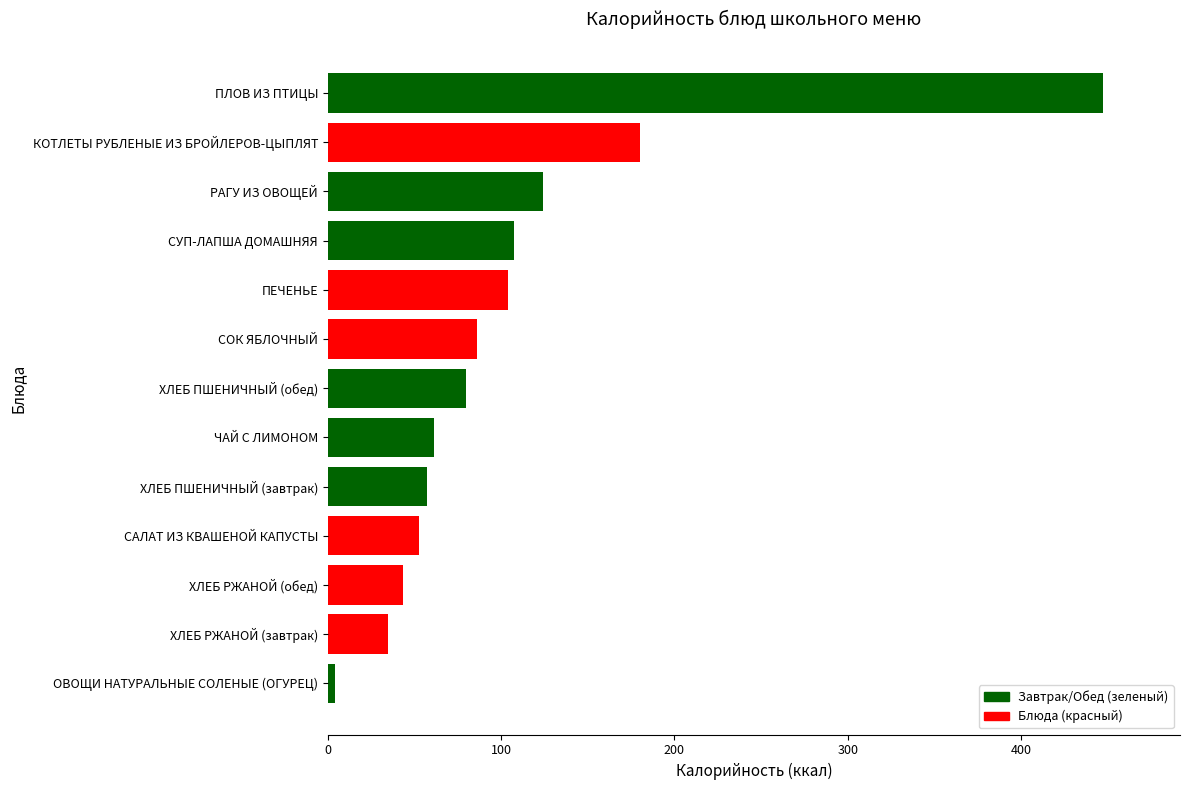

The value at РАГУ ИЗ ОВОЩЕЙ is 69.9. True or false?

False